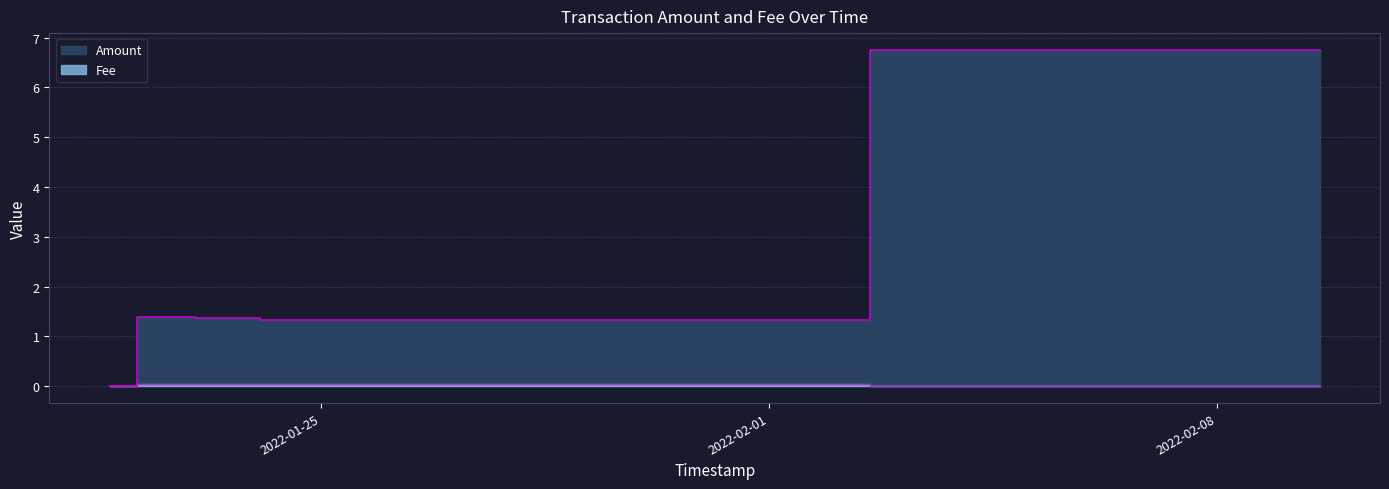

Which series has the widest spread of values?

Amount